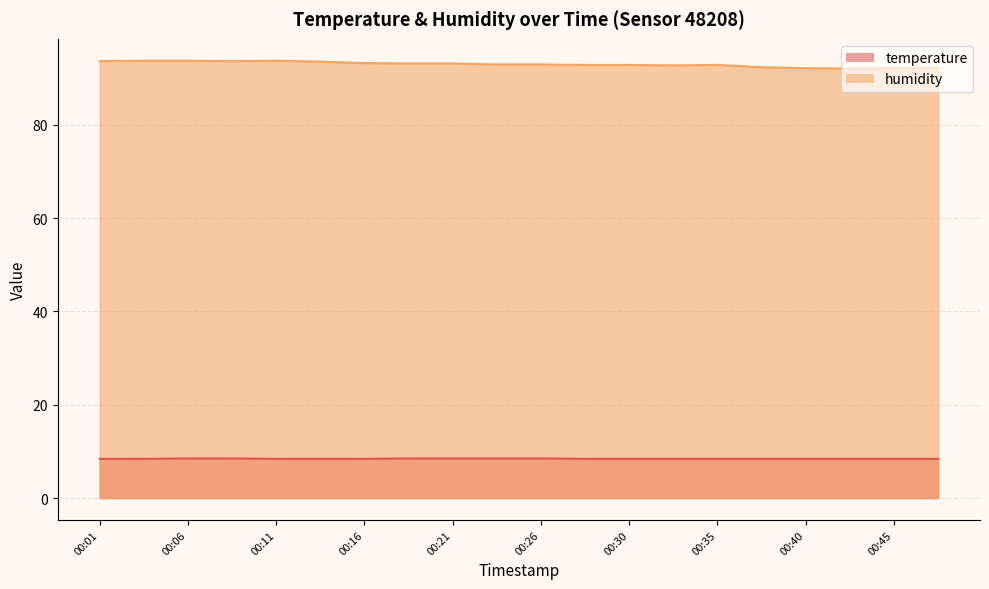

What is the difference between the humidity values at 00:16 and 00:04?

0.5